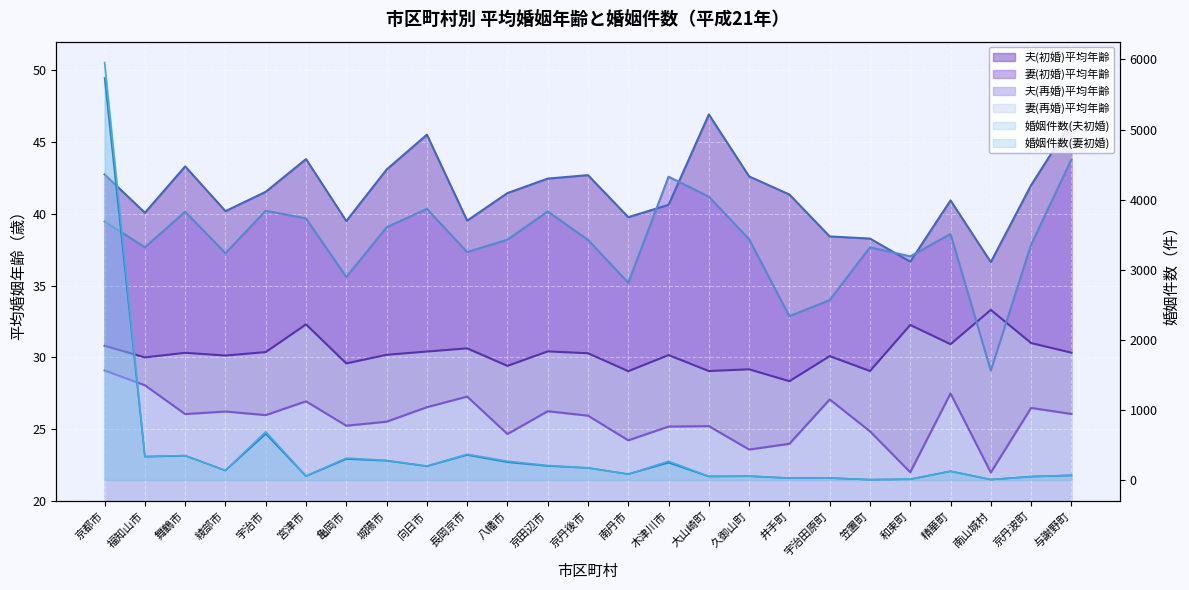

Is the value of 妻(再婚)平均年齢 at 精華町 greater than the value of 夫(初婚)平均年齢 at 城陽市?

Yes